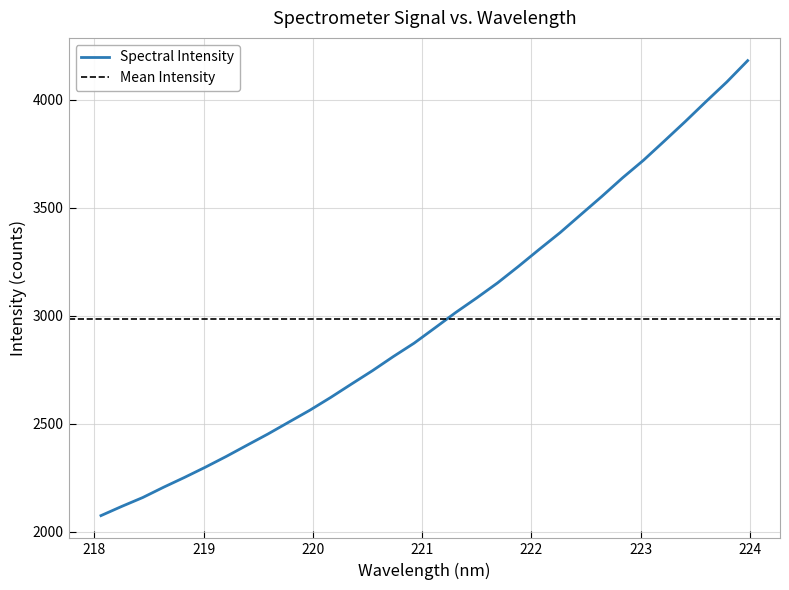

What is the ratio of the value at 222.8355 to the value at 222.263?

1.1